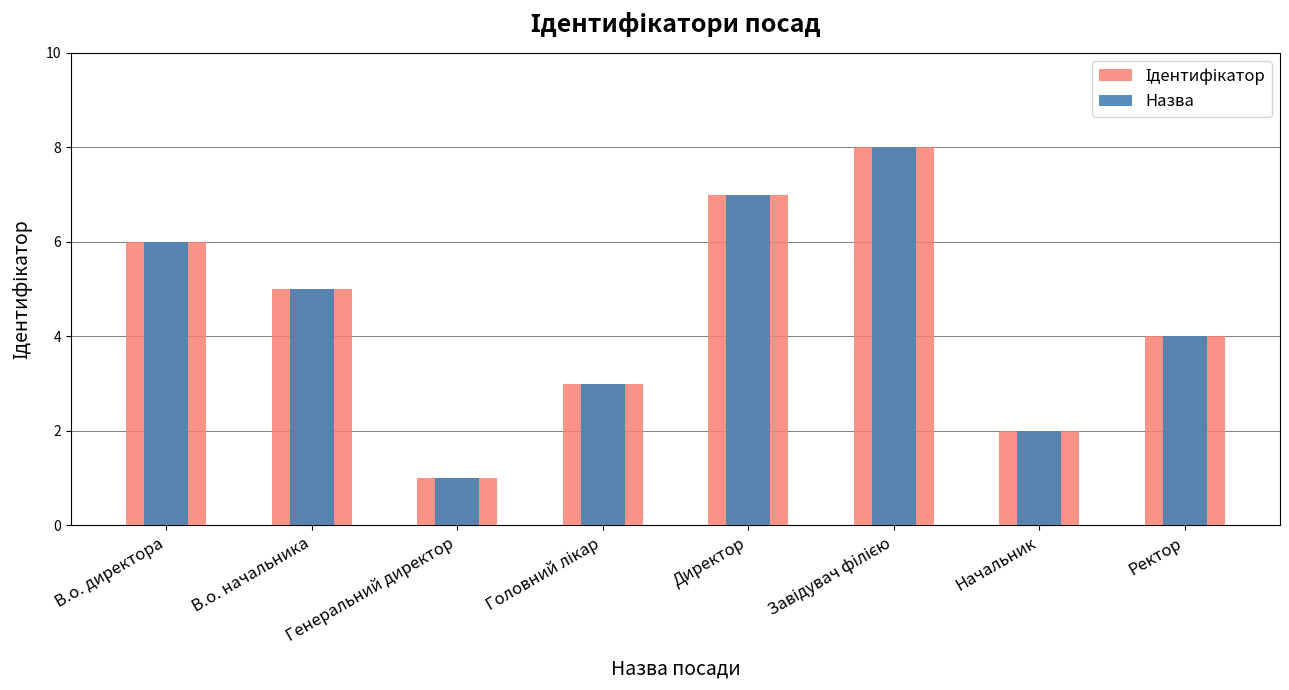

What are all the series names shown in the legend?

Ідентифікатор, Назва